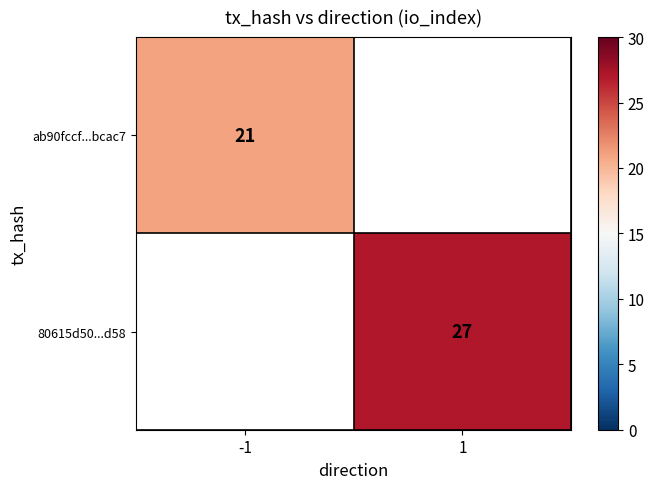

The value of ab90fccf...bcac7 at -1 is 21. True or false?

True